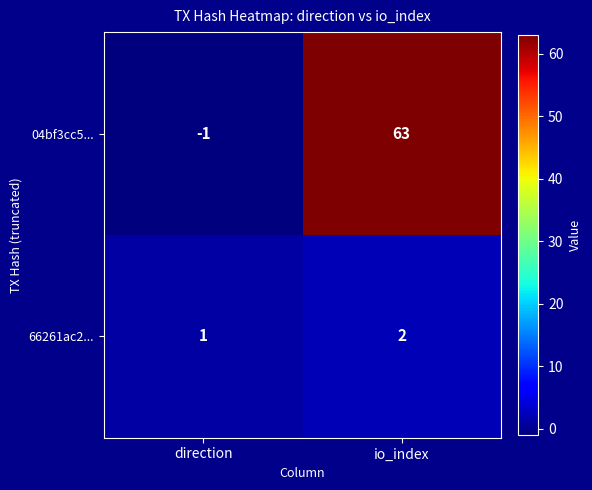

Reading left to right, extract all data points from this chart.

04bf3cc5...: -1	63
66261ac2...: 1	2